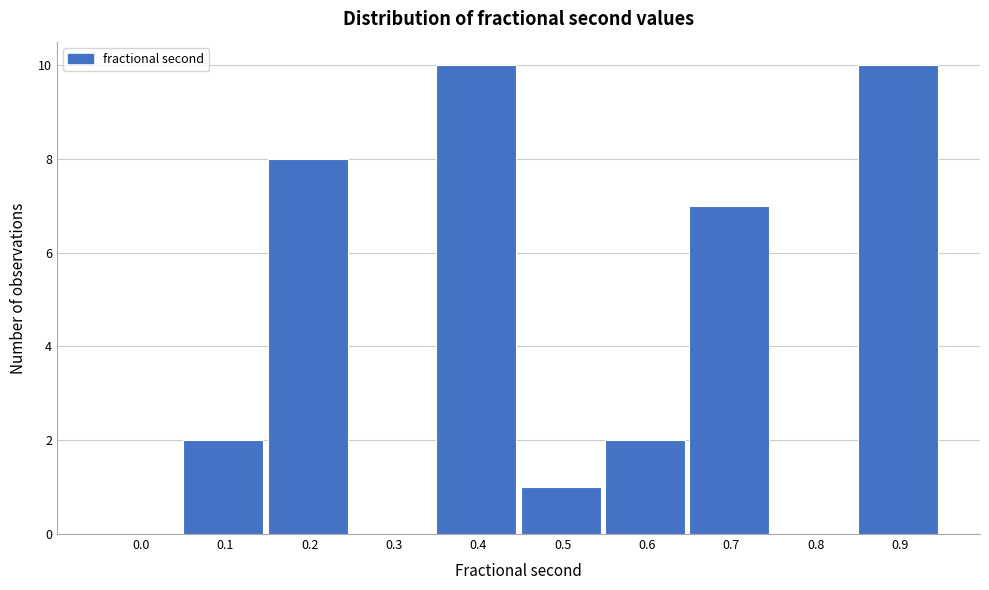

Reading right to left, list all the values displayed in this chart.

0.9=10	0.8=0	0.7=7	0.6=2	0.5=1	0.4=10	0.3=0	0.2=8	0.1=2	0.0=0